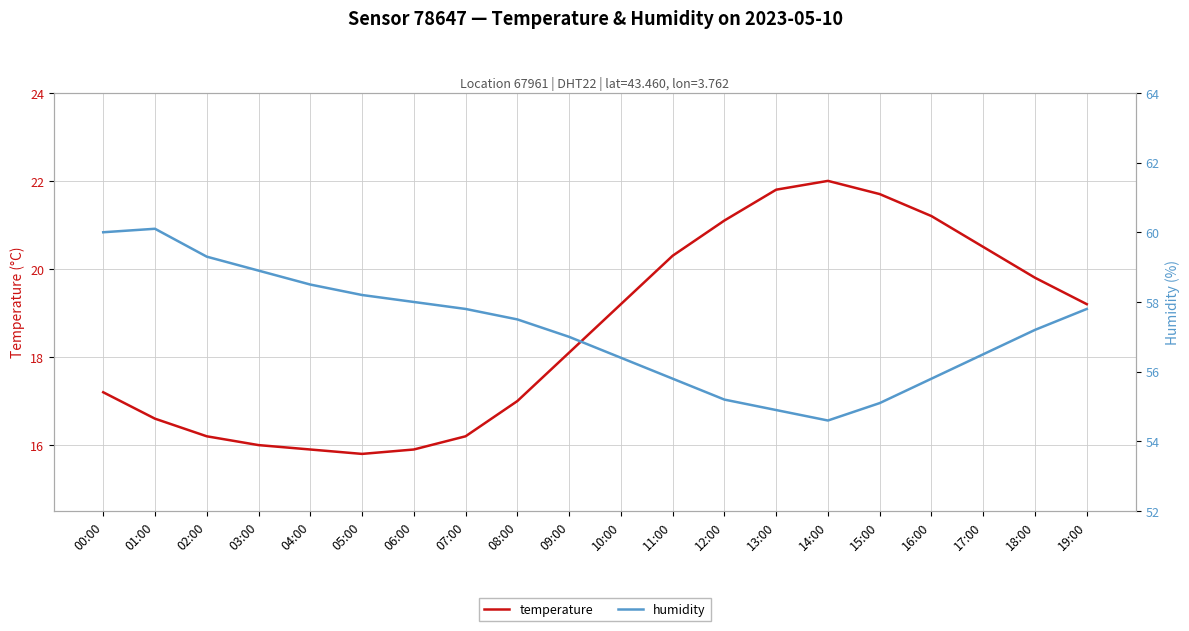

At which label does humidity reach its minimum?

14:00